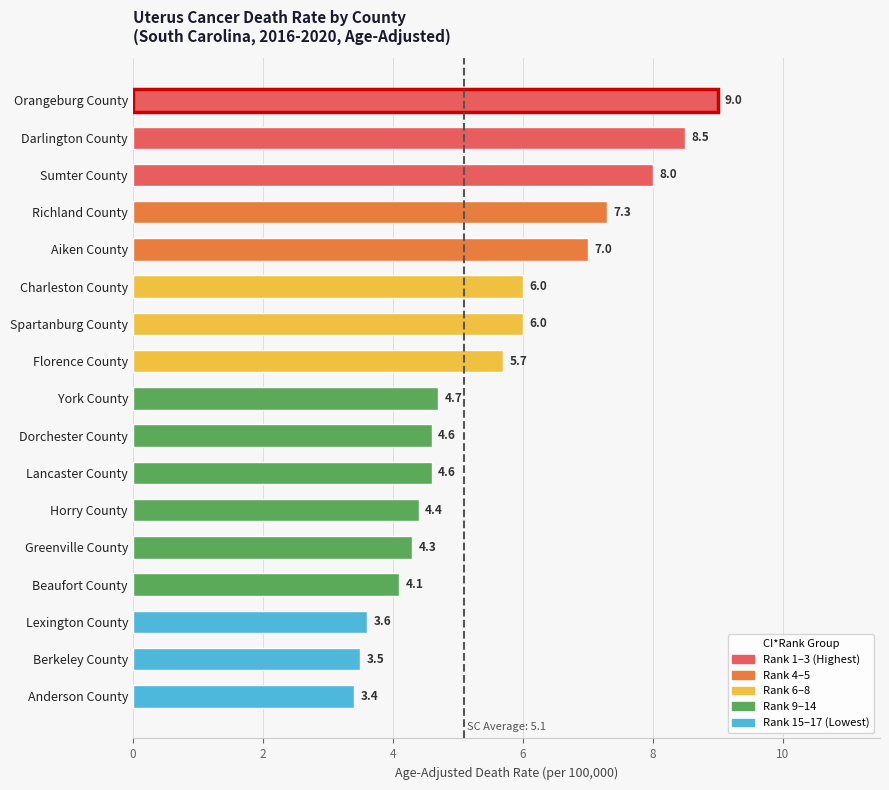

What is the average value?

5.6